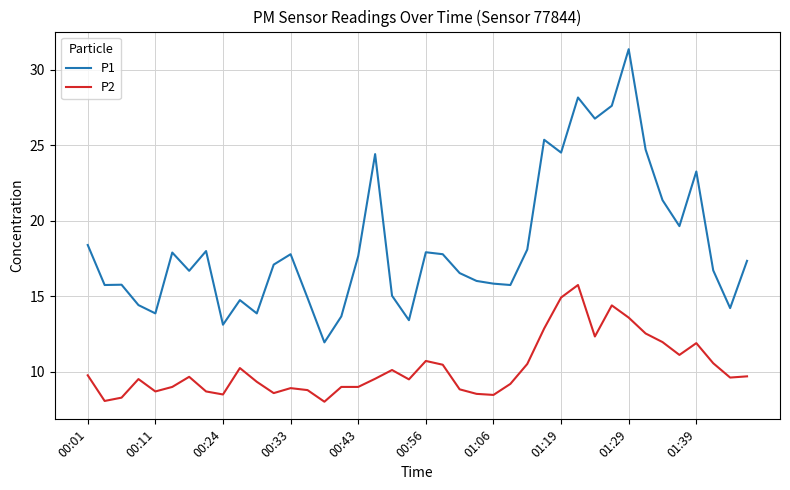

Which series has the widest spread of values?

P1